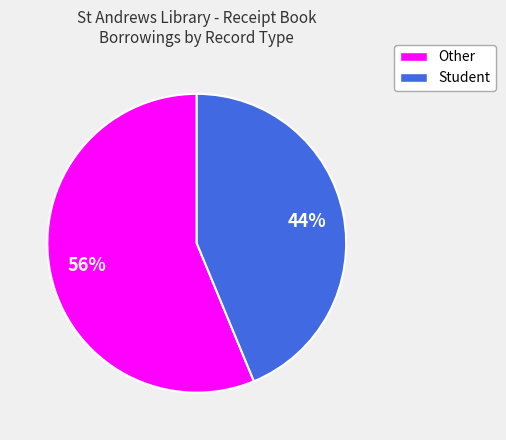

To the nearest percent, what percentage of the pie is Student?

44%